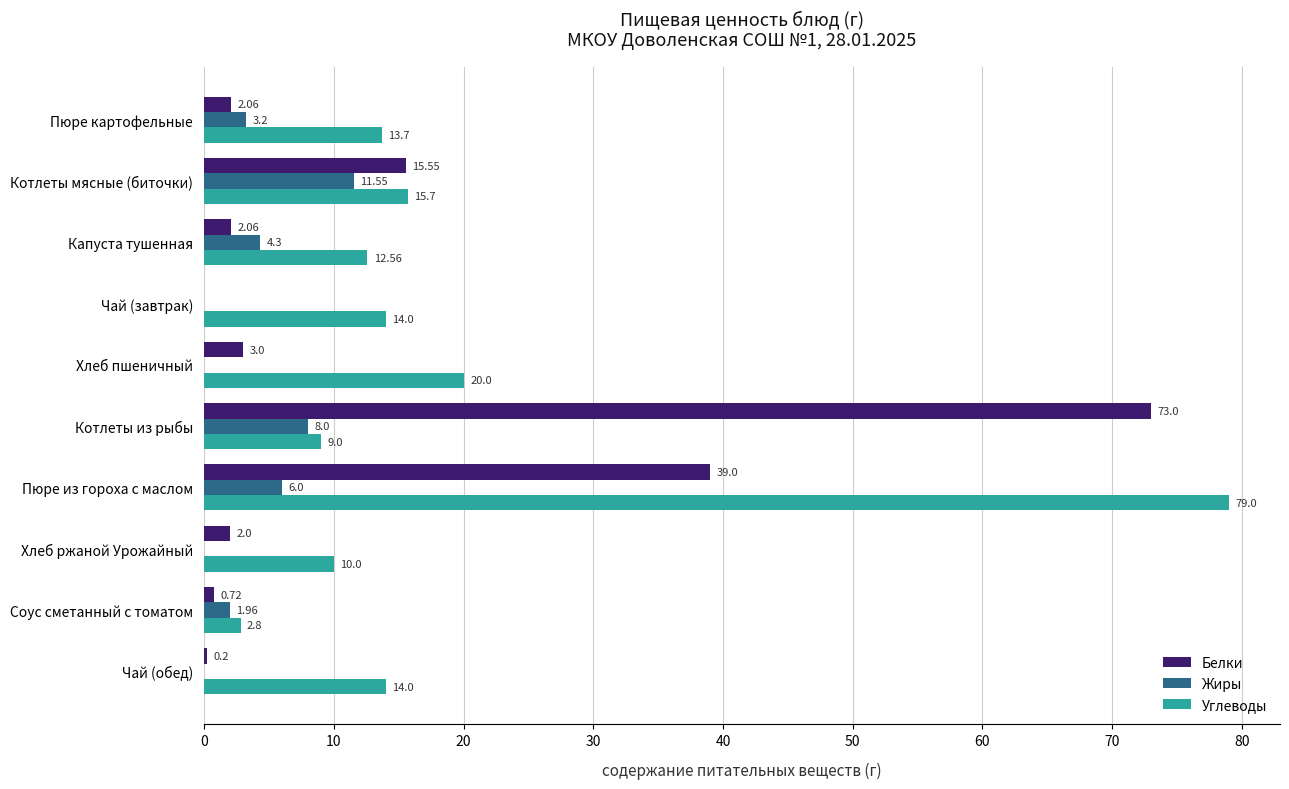

Which category has the highest value in the Жиры series?

Котлеты мясные (биточки)